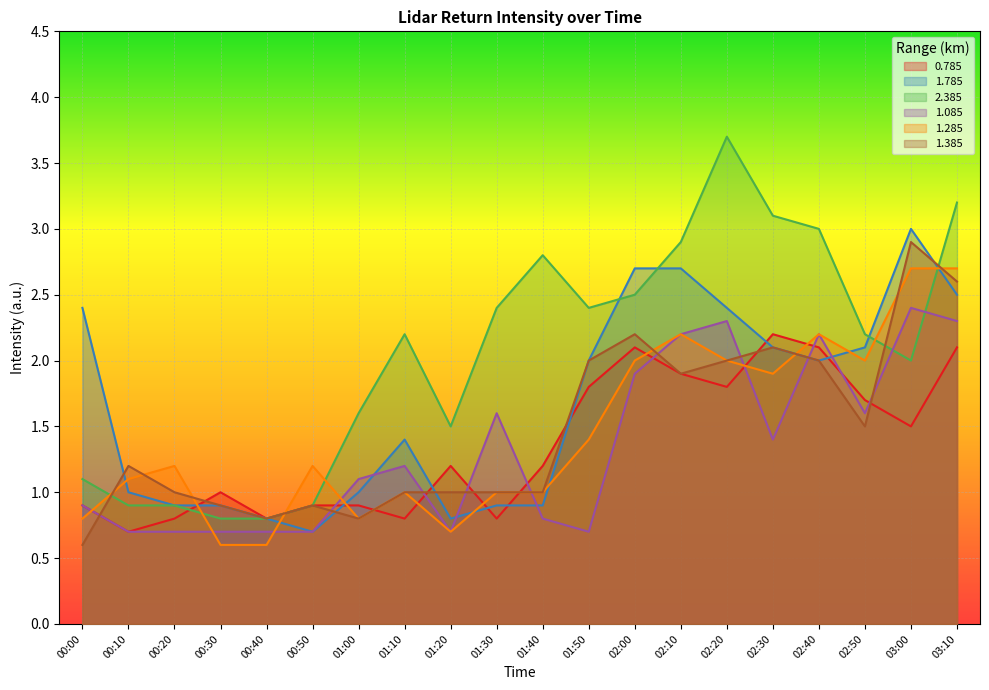

Rank the categories by 2.385 value from lowest to highest.

00:30, 00:40, 00:10, 00:20, 00:50, 00:00, 01:20, 01:00, 03:00, 01:10, 02:50, 01:30, 01:50, 02:00, 01:40, 02:10, 02:40, 02:30, 03:10, 02:20